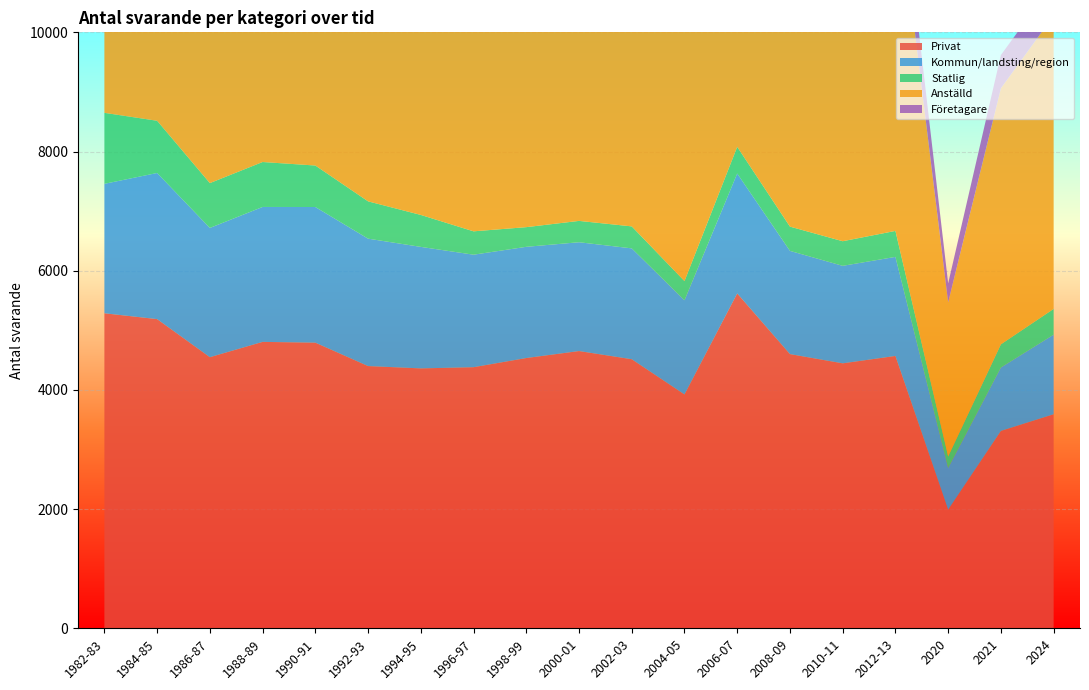

Reading left to right, transcribe all the data shown in this chart.

Privat: 5286	5188	4549	4806	4793	4400	4361	4381	4535	4652	4515	3924	5619	4601	4446	4570	1991	3312	3592
Kommun/landsting/region: 2172	2452	2169	2264	2276	2138	2039	1888	1866	1826	1860	1580	2012	1732	1636	1662	700	1064	1335
Statlig: 1191	876	752	754	696	626	536	392	330	358	369	322	447	407	413	436	192	389	432
Anställd: 7659	7738	6801	7108	6987	6416	6222	5909	5988	6109	6057	5217	7261	6006	5814	5995	2585	4297	4921
Företagare: 998	834	710	749	821	801	733	757	750	729	695	620	874	764	725	725	319	557	554